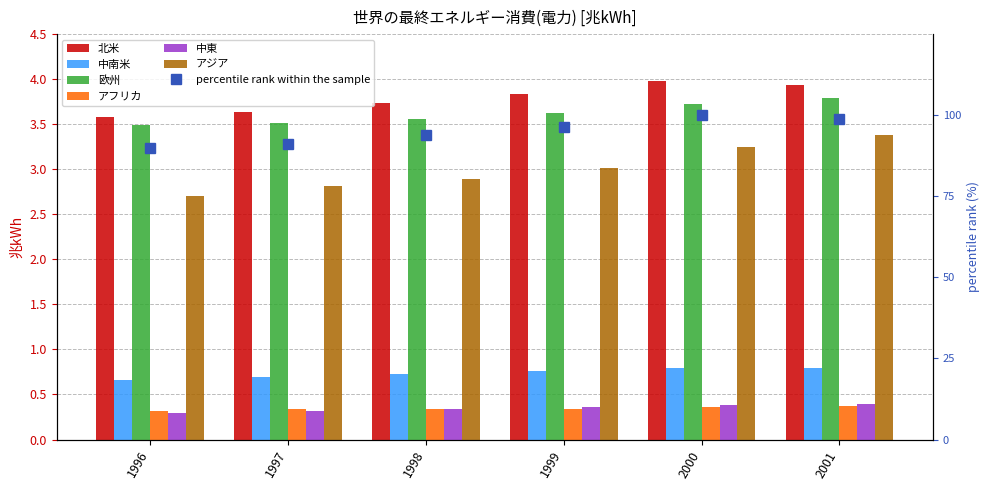

What is the value of the 北米 bar at the 5th from the left?

4.0